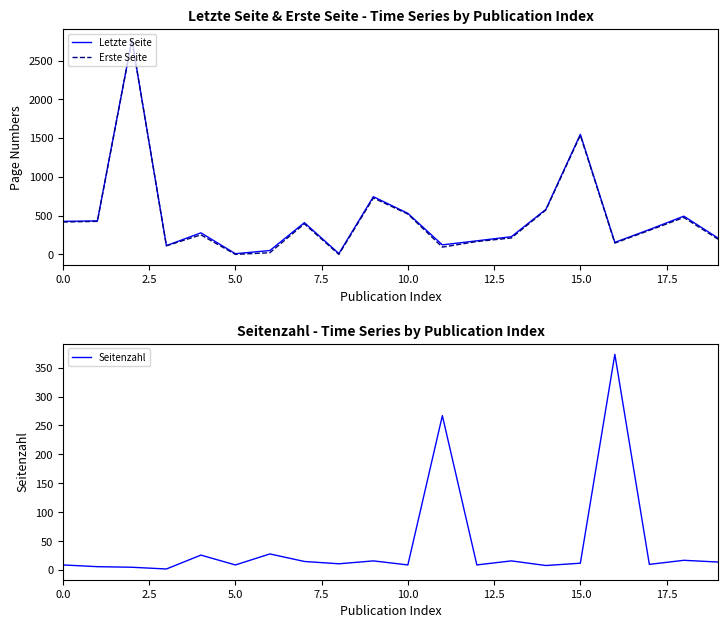

Is it true that Letzte Seite equals 229 at 13?

True